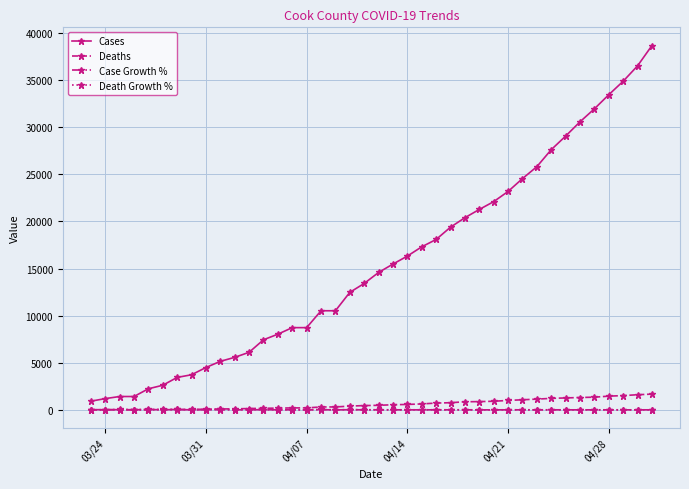

What is the value of the Cases point at the 37th from the left?

33449.0